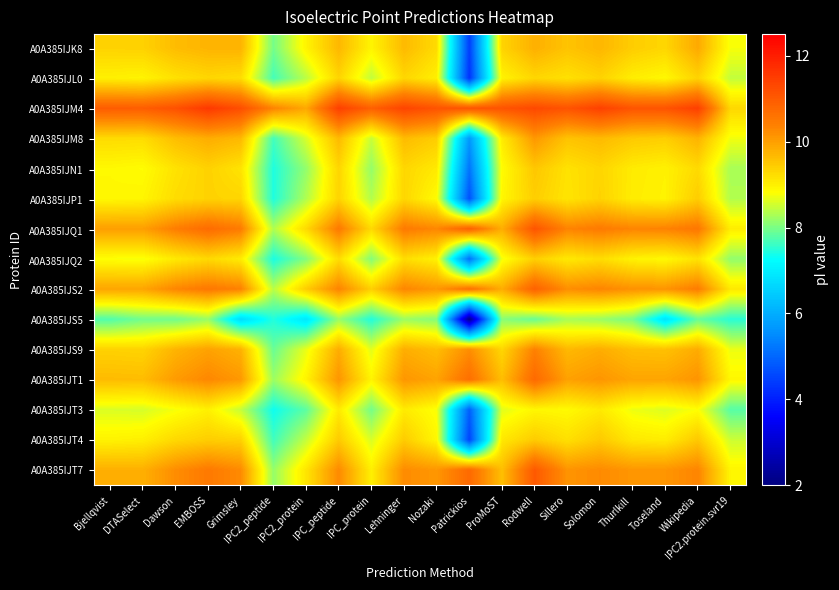

What is the spread (max minus min) of values at Sillero?

2.8